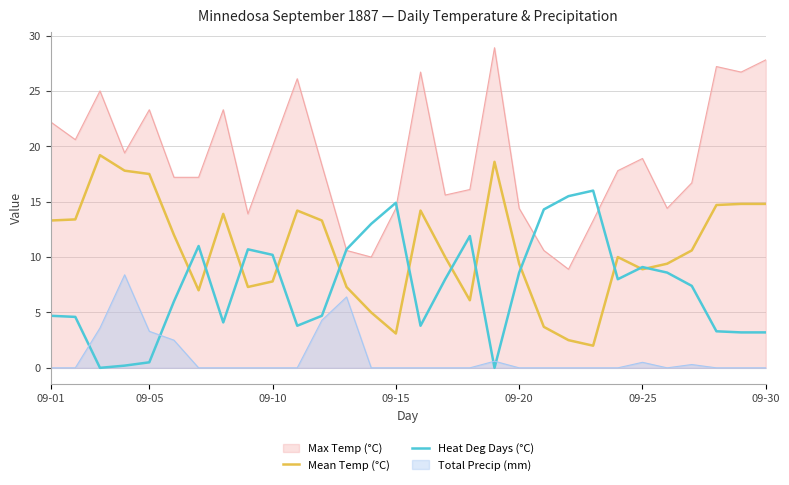

Which series has the largest total across all categories?

Max Temp (°C)